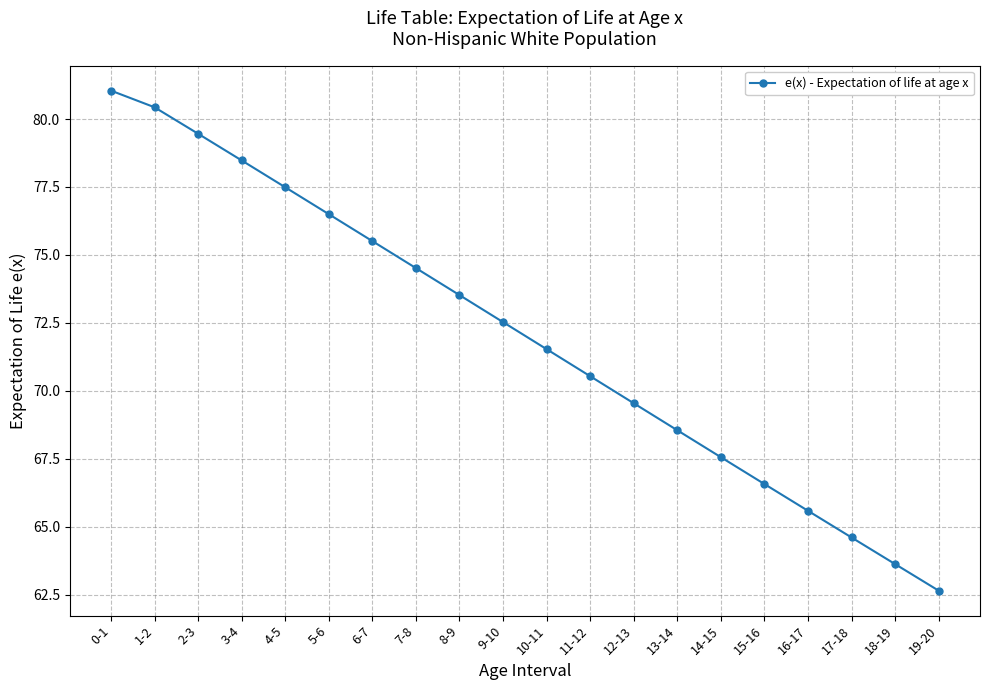

Which has a higher value, 10-11 or 2-3?

2-3